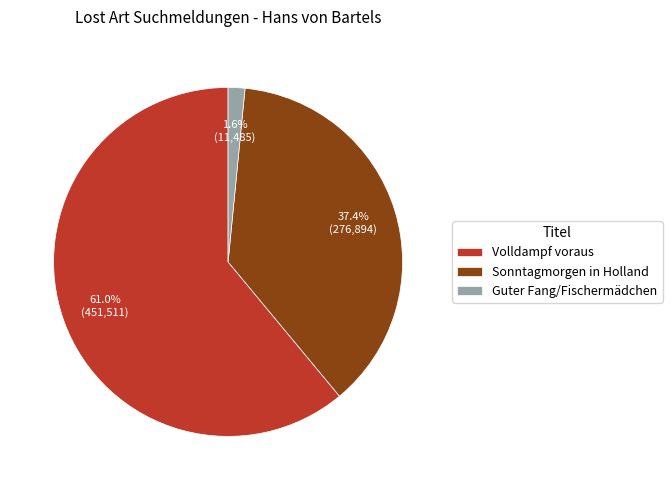

Which slice is the smallest?

Guter Fang/Fischermädchen